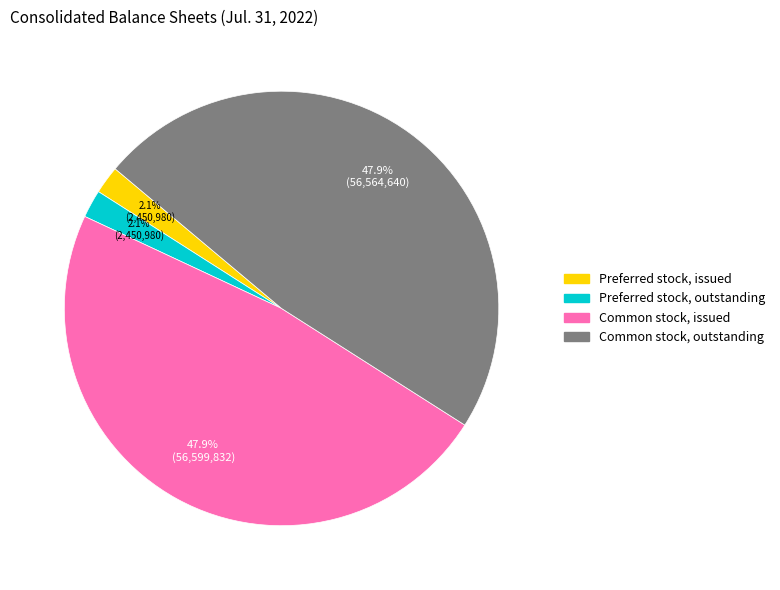

Which has a higher value, Preferred stock, outstanding or Common stock, outstanding?

Common stock, outstanding